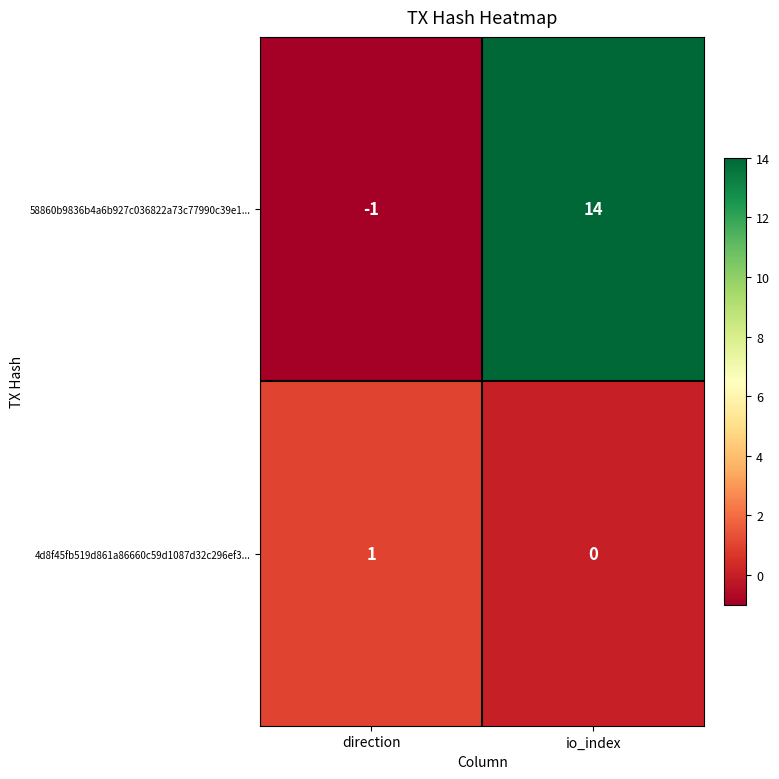

The value of 58860b9836b4a6b927c036822a73c77990c39e1... at direction is -1. True or false?

True